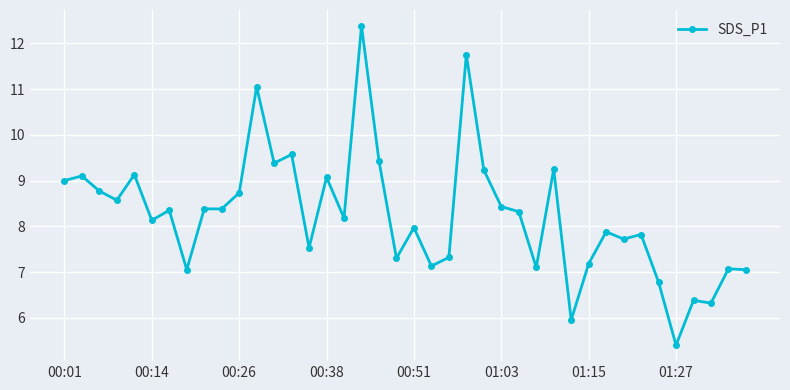

True or false: the data has more than 1 interior local peaks.

True